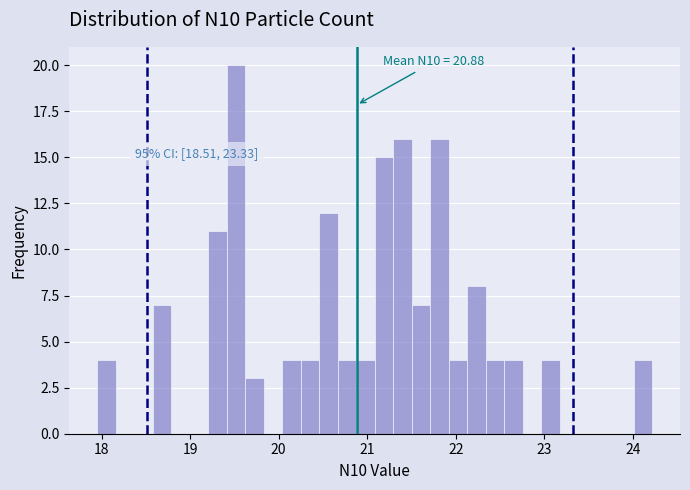

Read against the x-axis, roughly where is the centre of the tallest bar?

19.5